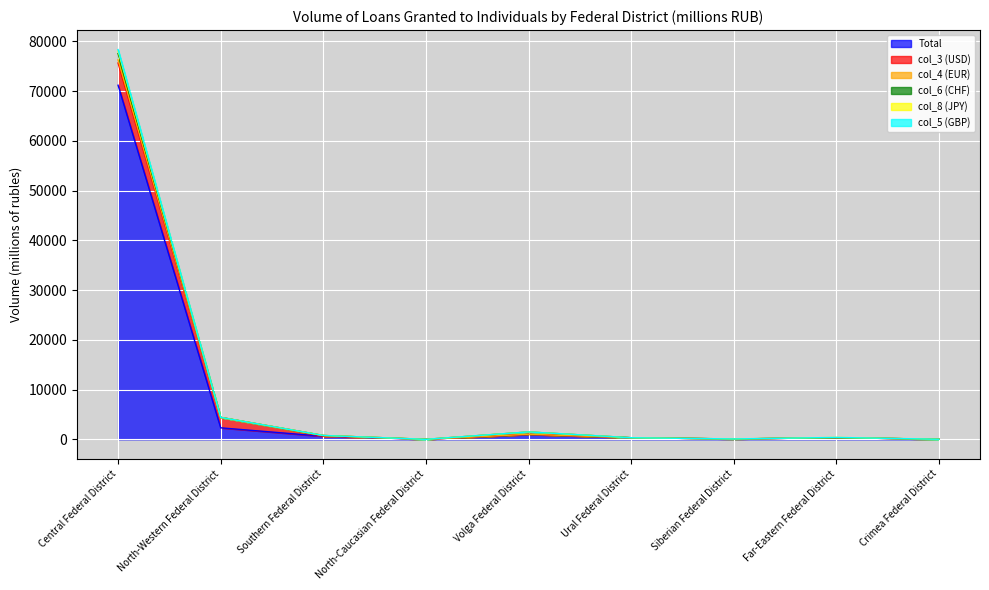

What is the label of the 6th point from the left?

Ural Federal District